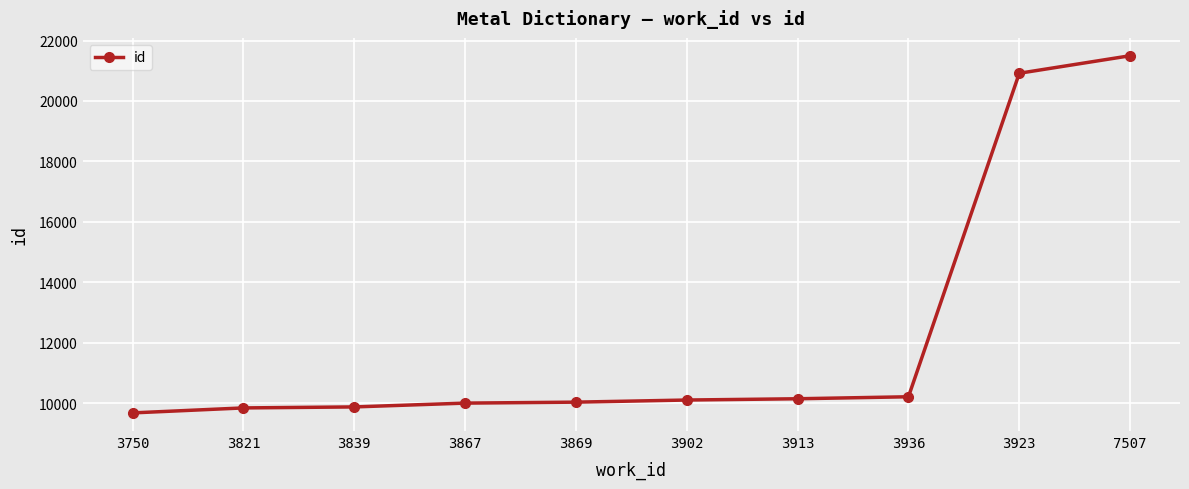

What is the minimum value shown in the chart?

9677